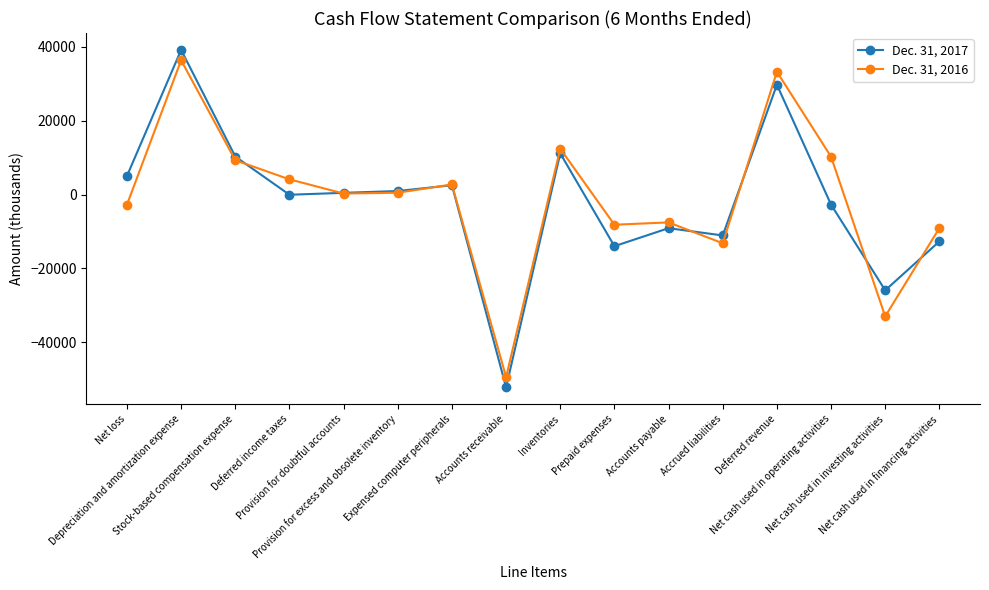

Between Provision for doubtful accounts and Inventories, which series saw the biggest shift?

Dec. 31, 2016